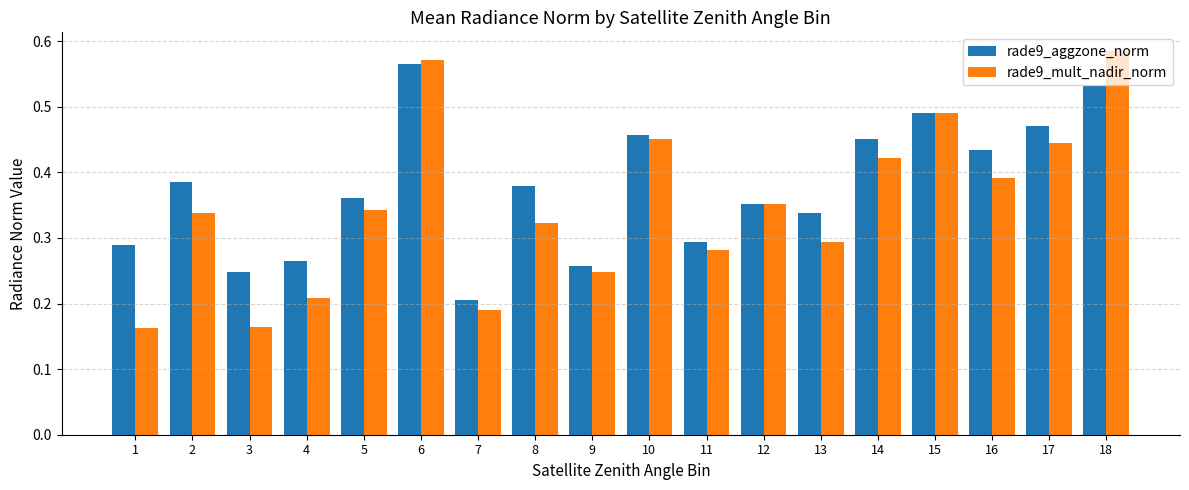

What is the sum of all rade9_mult_nadir_norm values?

6.3